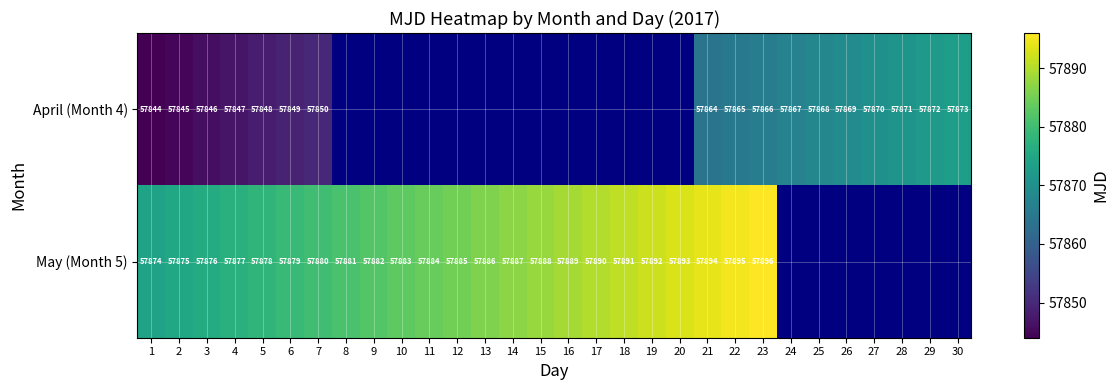

True or false: April (Month 4) has a value of 57848 at 5.

True